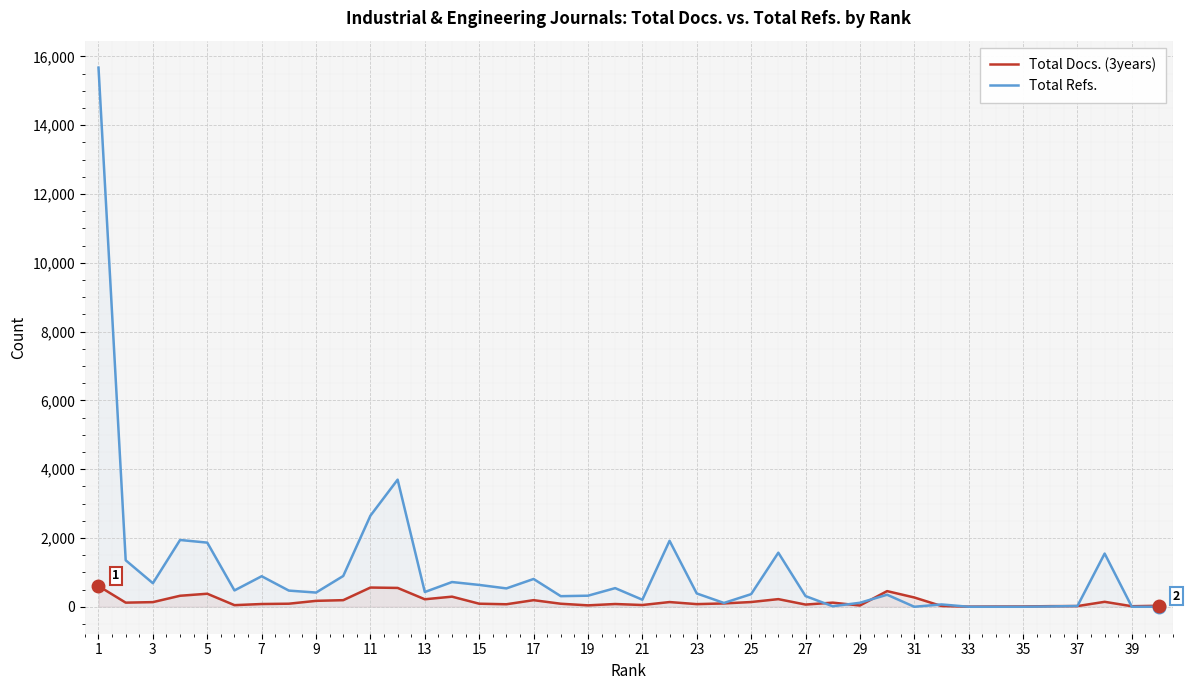

What is the maximum value for Total Refs.?

15676